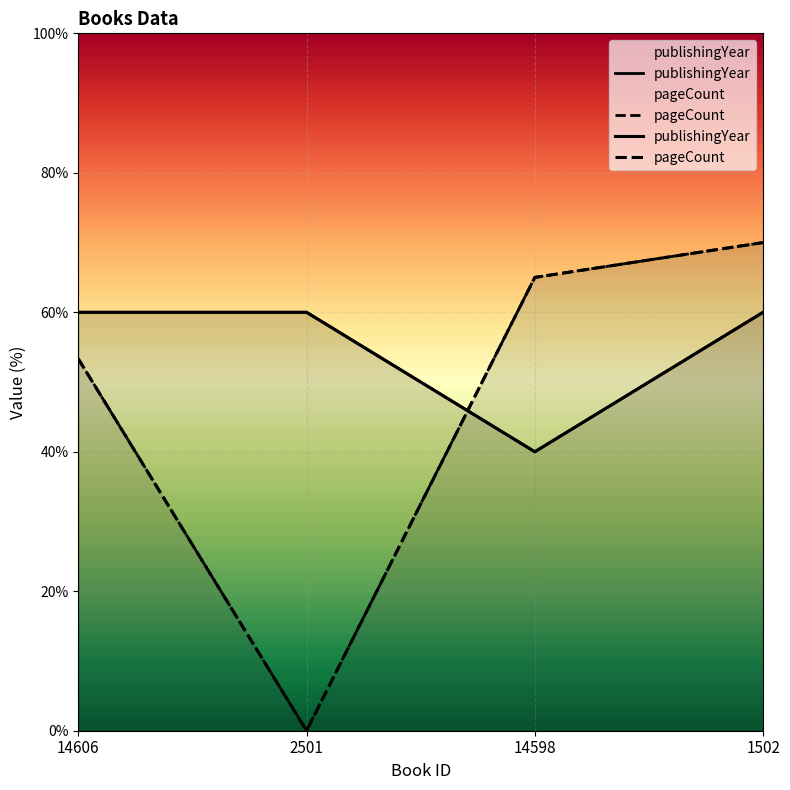

What is the total value across all series at 2501?

60.0